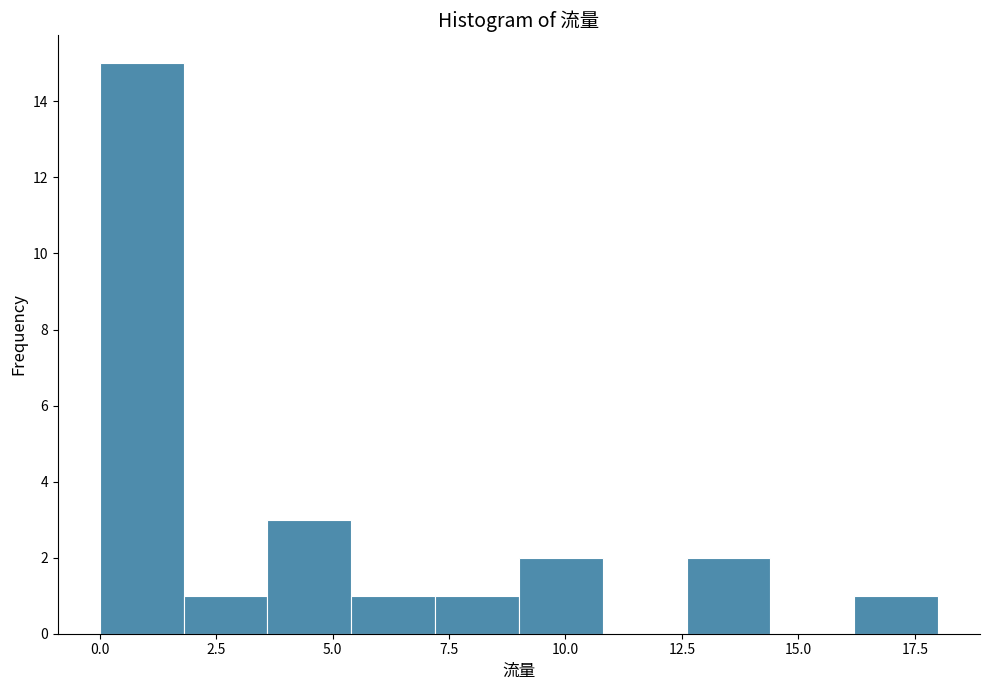

Around what value on the x-axis is the tallest bar? Give the approximate position of its centre, as read against the axis.

1.0